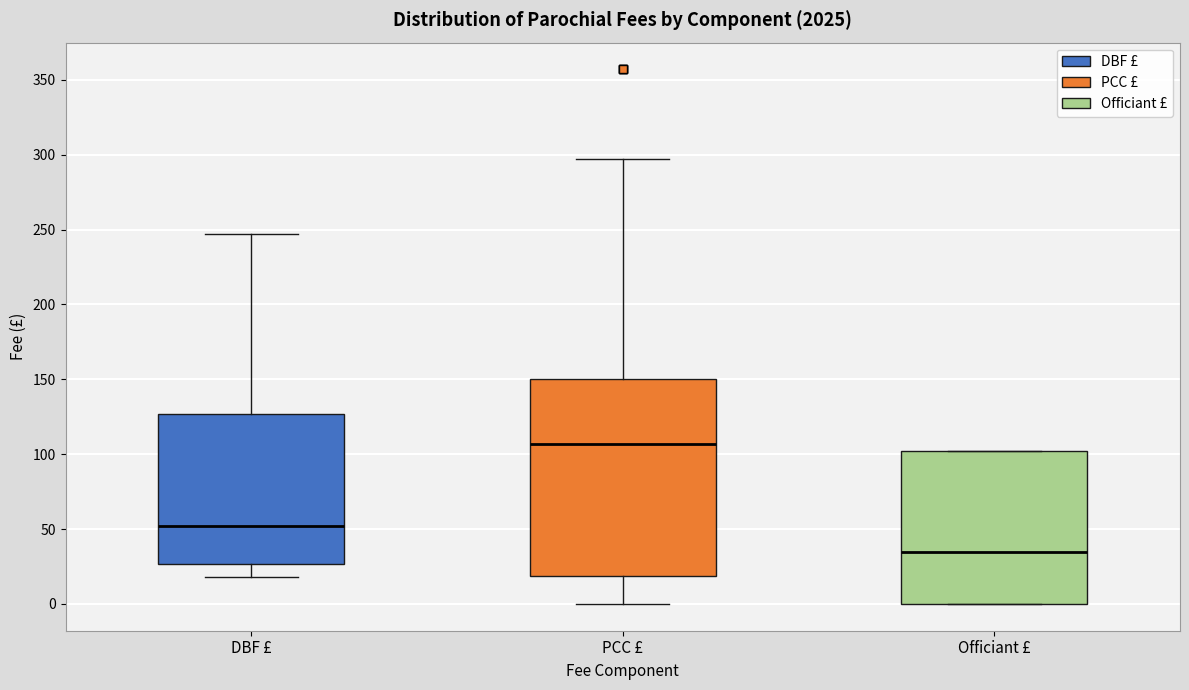

Which box has the lowest median line?

Officiant £